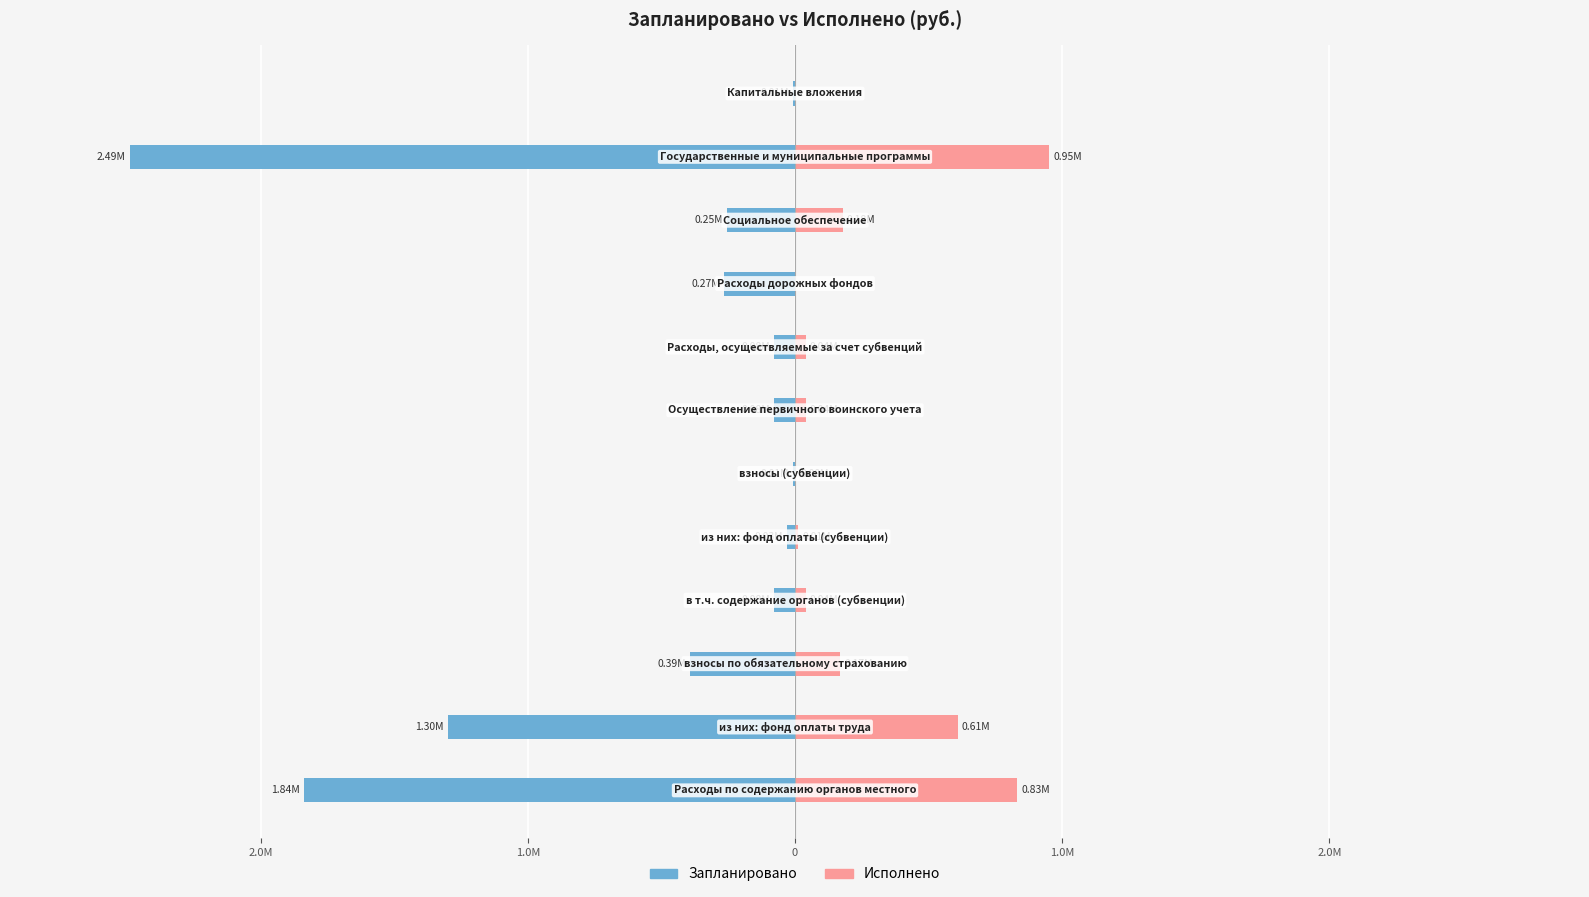

What is the approximate value of Запланировано at 8?

-267091.7